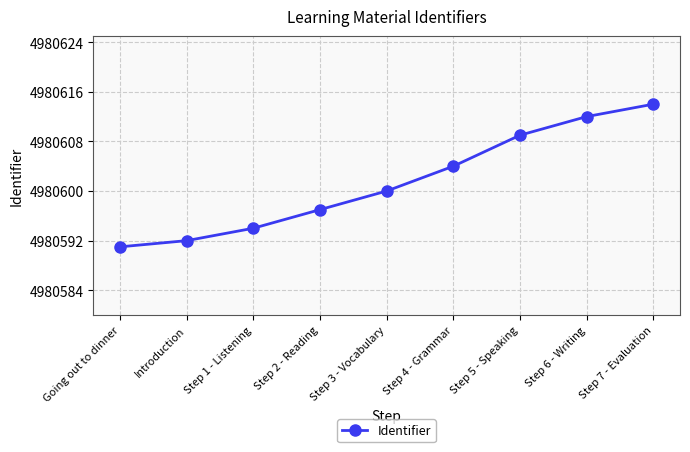

What is the sum of all values?

44825413